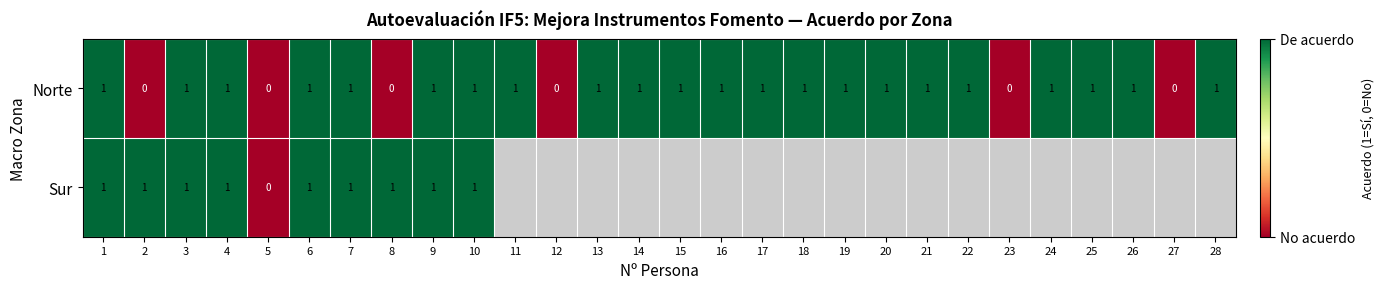

Is it true that Norte equals 0 at 2?

True